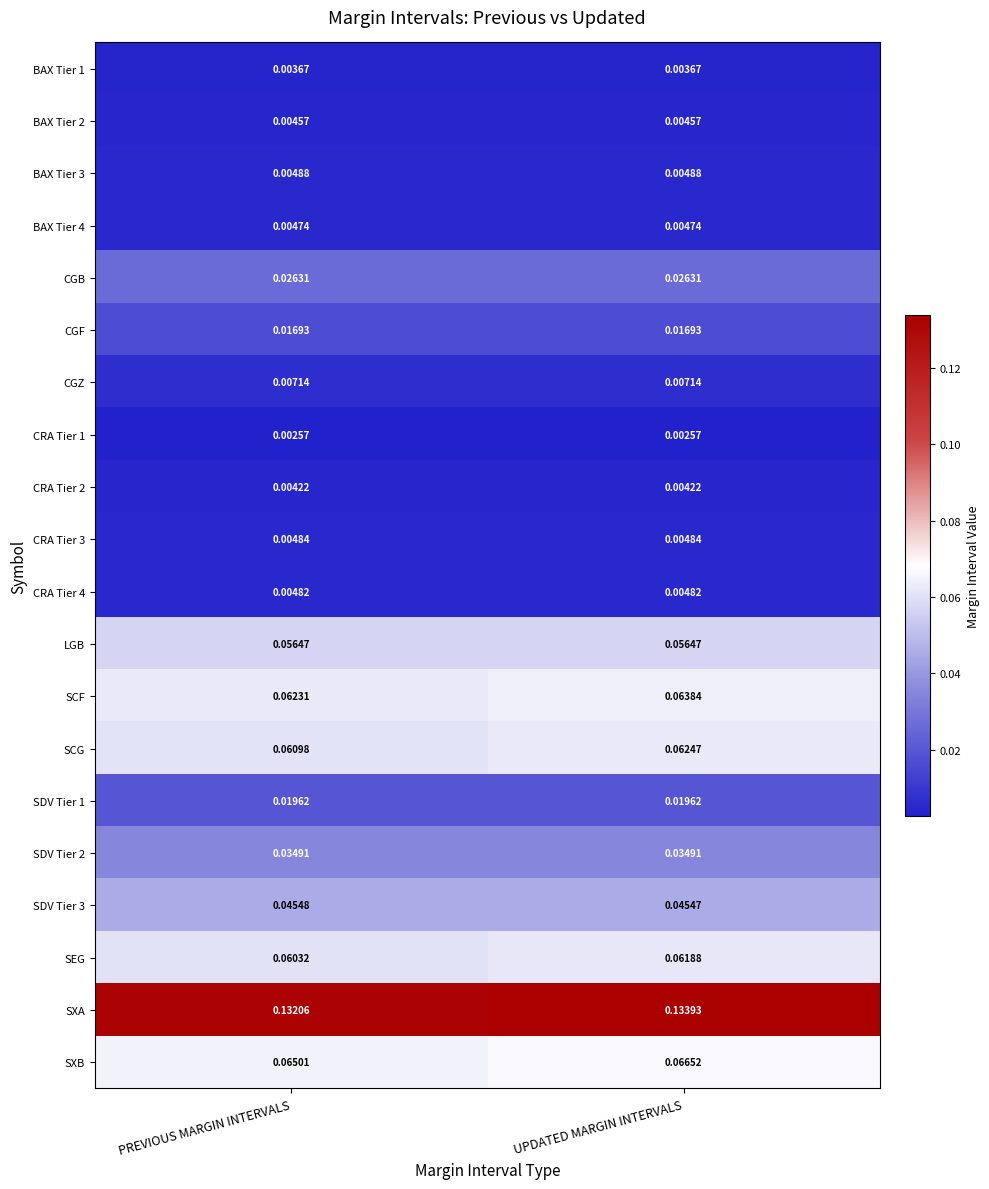

Rank the categories by SCG value from highest to lowest.

UPDATED MARGIN INTERVALS, PREVIOUS MARGIN INTERVALS